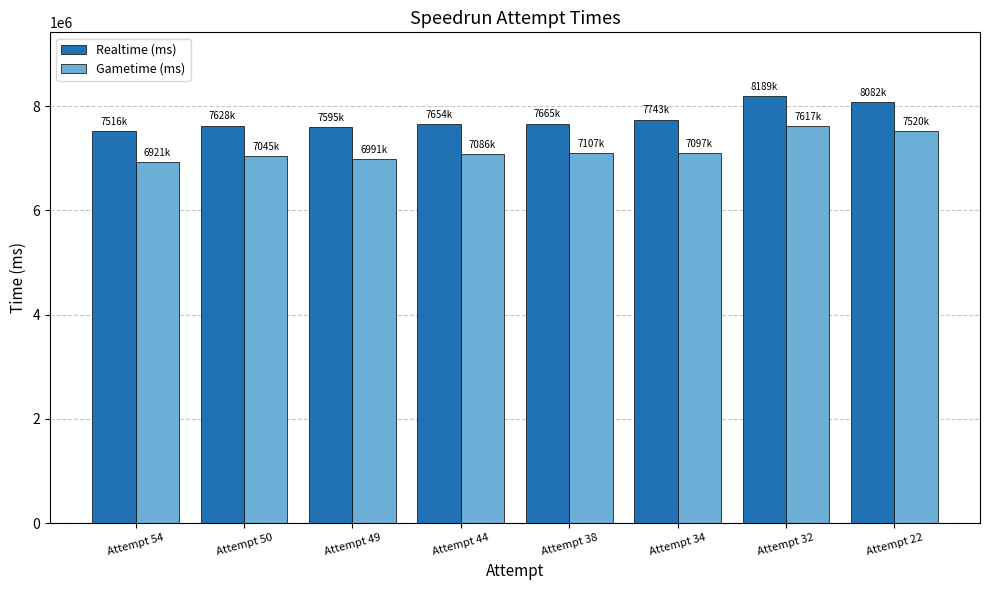

Where does the Gametime (ms) series first go above 7096883?

Attempt 38